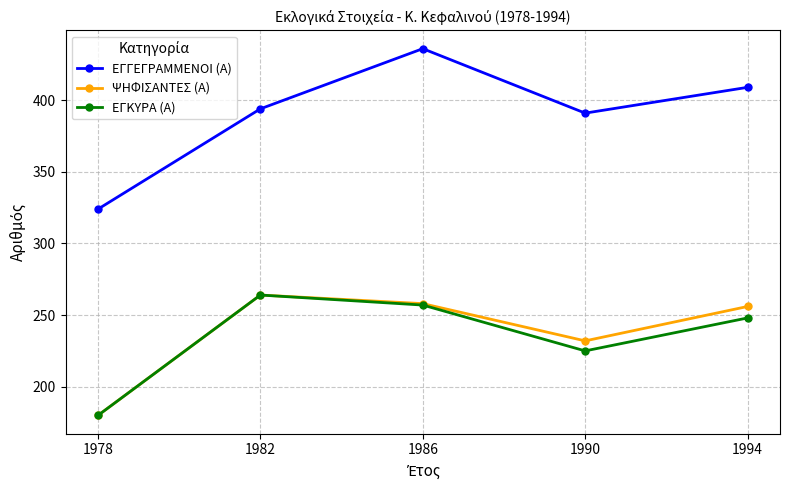

Which category has the highest value in the ΨΗΦΙΣΑΝΤΕΣ (Α) series?

1982